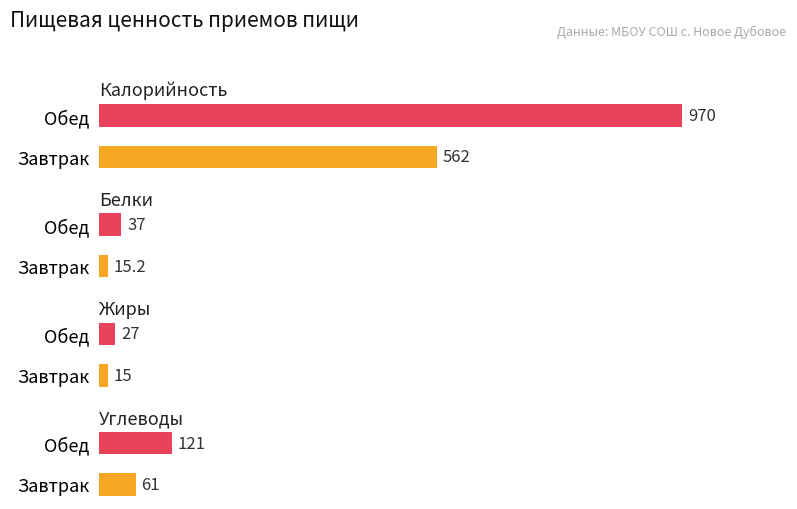

Are the bars grouped side by side (vs. stacked)?

Yes